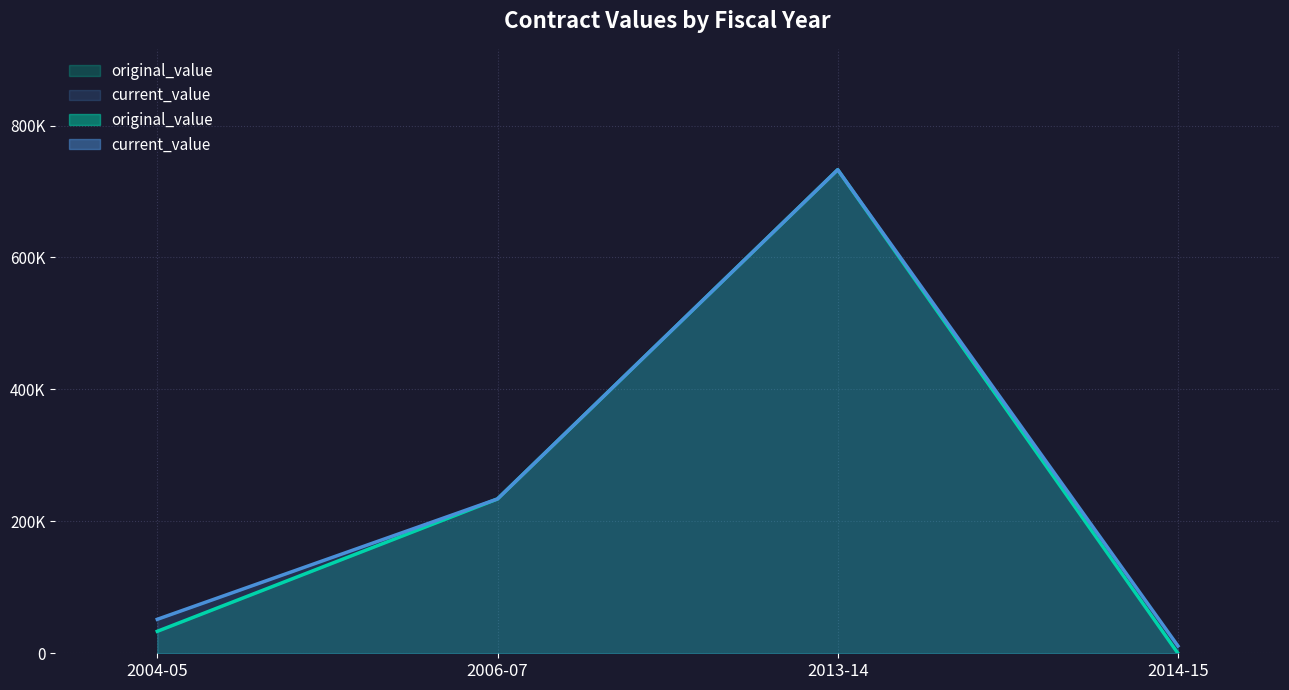

Is it true that current_value equals 51481.8 at 2004-05?

True